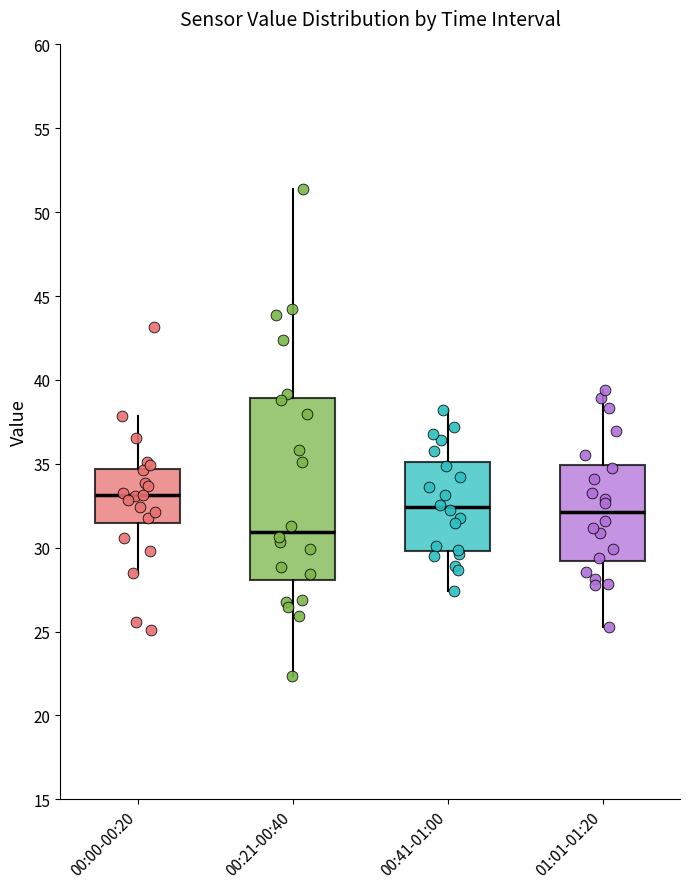

Where does the upper whisker of the box for 01:01-01:20 end on the y-axis? The values are not printed on the chart, so give them approximately, as read against the axis.

39.5